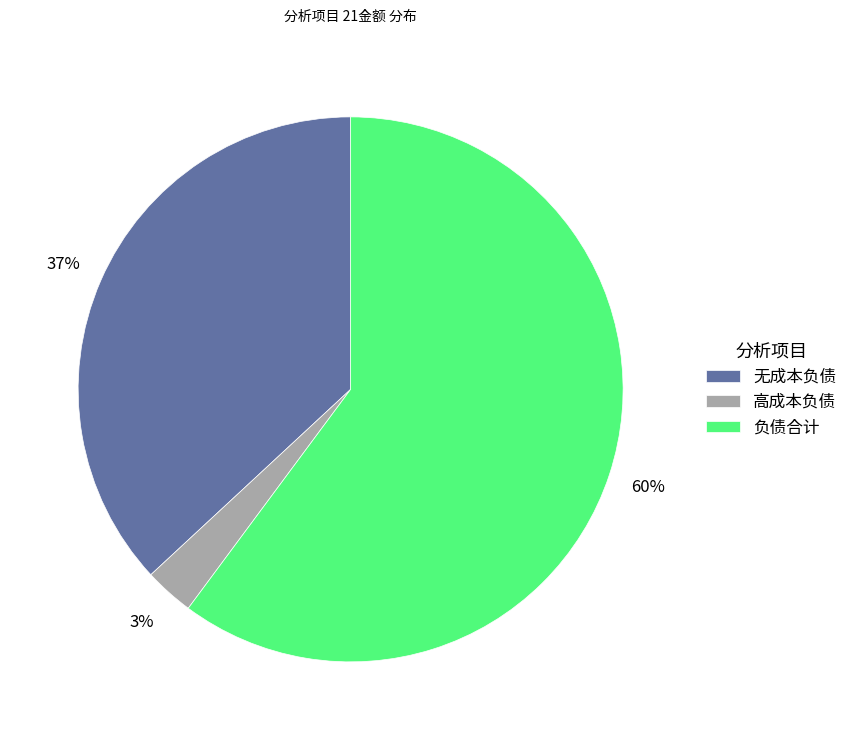

Which category has the biggest portion of the pie?

负债合计